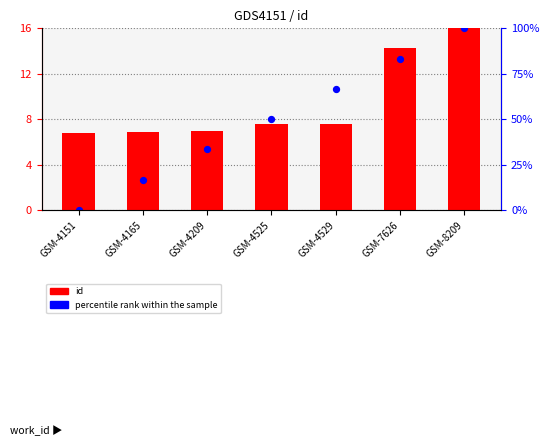

What are all the series names shown in the legend?

id, percentile rank within the sample